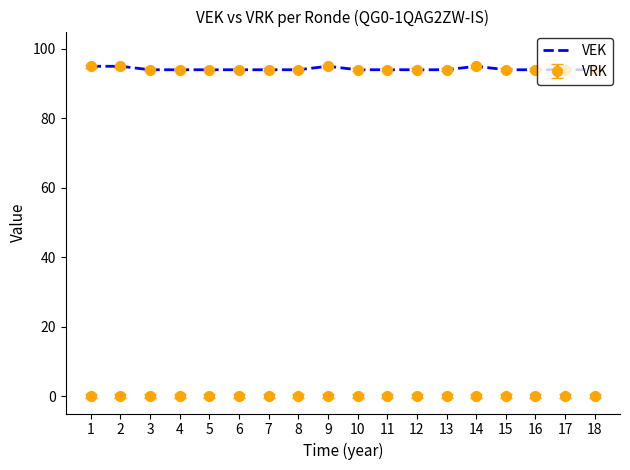

The VEK series shows 139 at 15. True or false?

False